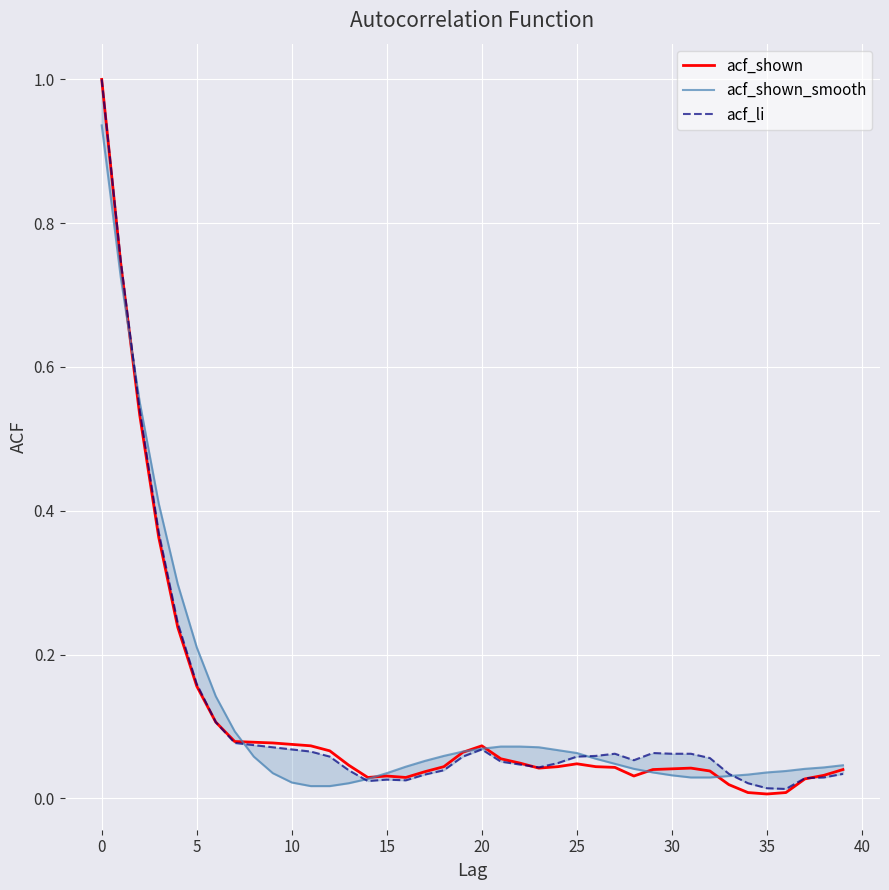

Reading right to left, what are all the values shown in this chart?

acf_shown: 0.0	0.0	0.0	0.0	0.0	0.0	0.0	0.0	0.0	0.0	0.0	0.0	0.0	0.0	0.0	0.0	0.0	0.0	0.1	0.1	0.1	0.0	0.0	0.0	0.0	0.0	0.0	0.1	0.1	0.1	0.1	0.1	0.1	0.1	0.2	0.2	0.4	0.5	0.7	1.0
acf_shown_smooth: 0.0	0.0	0.0	0.0	0.0	0.0	0.0	0.0	0.0	0.0	0.0	0.0	0.0	0.1	0.1	0.1	0.1	0.1	0.1	0.1	0.1	0.1	0.1	0.0	0.0	0.0	0.0	0.0	0.0	0.0	0.0	0.1	0.1	0.1	0.2	0.3	0.4	0.6	0.7	0.9
acf_li: 0.0	0.0	0.0	0.0	0.0	0.0	0.0	0.1	0.1	0.1	0.1	0.1	0.1	0.1	0.1	0.0	0.0	0.0	0.1	0.1	0.1	0.0	0.0	0.0	0.0	0.0	0.0	0.1	0.1	0.1	0.1	0.1	0.1	0.1	0.2	0.2	0.4	0.5	0.7	1.0